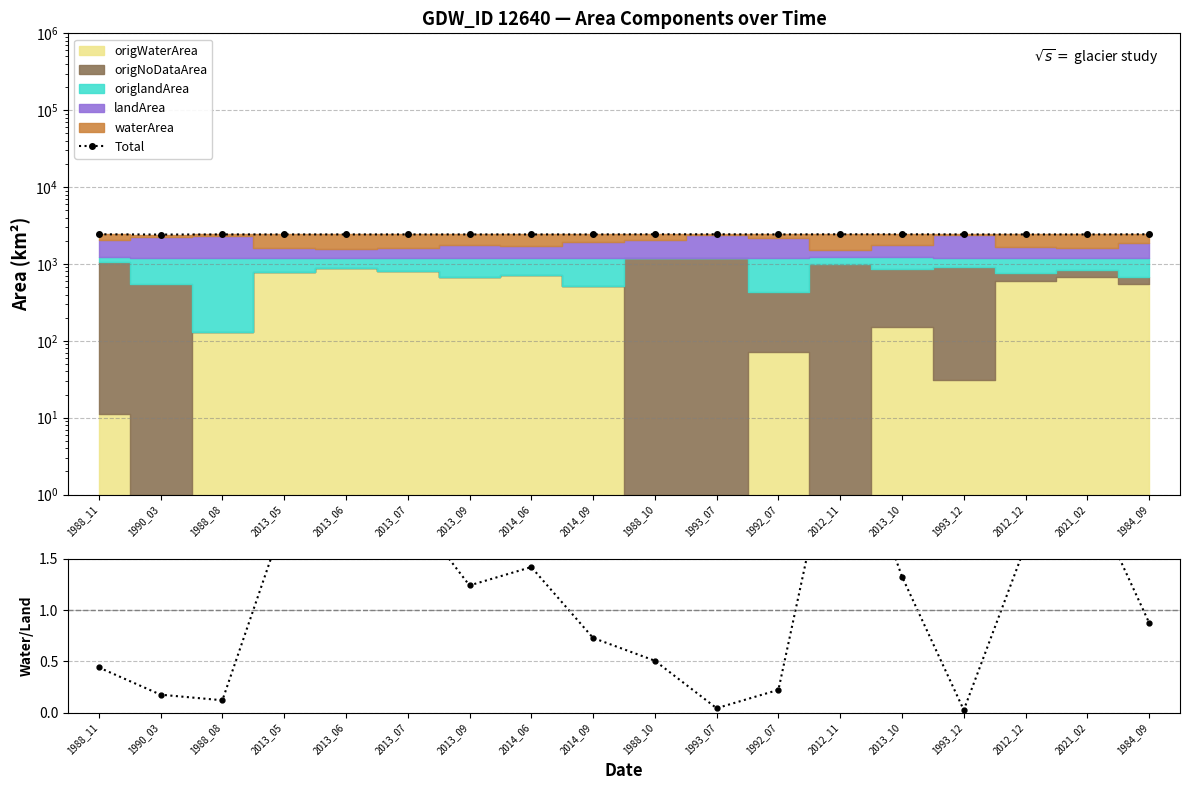

Reading left to right, transcribe all the data shown in this chart.

Total: 1988_11=2431.0	1990_03=2411.0	1988_08=2421.0	2013_05=2421.0	2013_06=2421.0	2013_07=2421.0	2013_09=2421.0	2014_06=2421.0	2014_09=2421.0	1988_10=2431.0	1993_07=2431.0	1992_07=2421.0	2012_11=2431.0	2013_10=2431.0	1993_12=2421.0	2012_12=2421.0	2021_02=2421.0	1984_09=2431.0
water/land ratio: 1988_11=0.4	1990_03=0.2	1988_08=0.1	2013_05=1.9	2013_06=2.7	2013_07=2.0	2013_09=1.2	2014_06=1.4	2014_09=0.7	1988_10=0.5	1993_07=0.0	1992_07=0.2	2012_11=3.0	2013_10=1.3	1993_12=0.0	2012_12=1.6	2021_02=2.2	1984_09=0.9